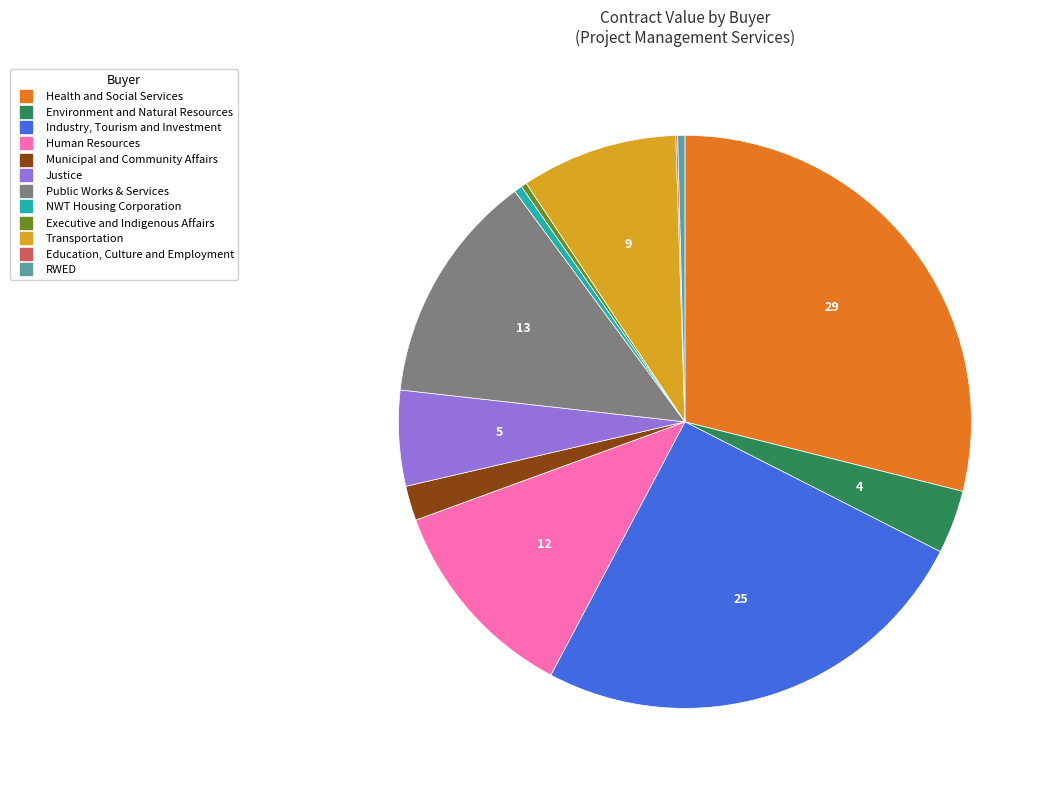

Is it true that Executive and Indigenous Affairs is 7% of the pie?

False